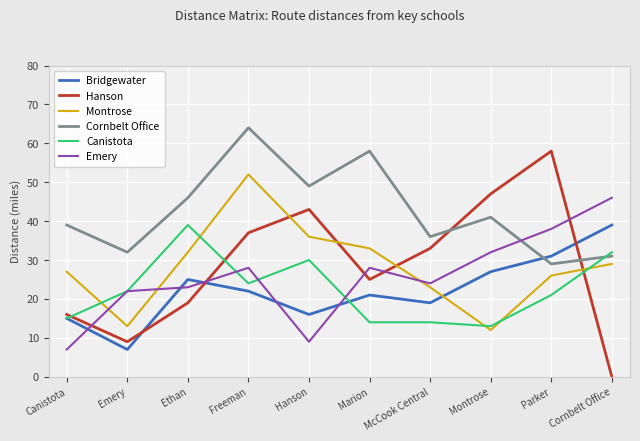

Between Montrose and Cornbelt Office, which series saw the biggest shift?

Hanson